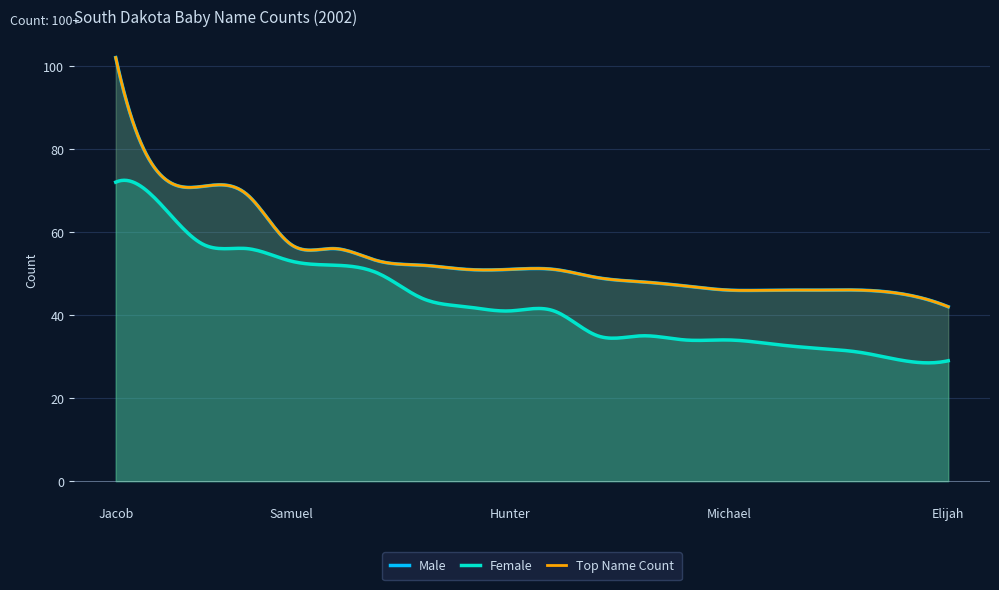

True or false: Top Name Count and Female intersect in this chart.

False